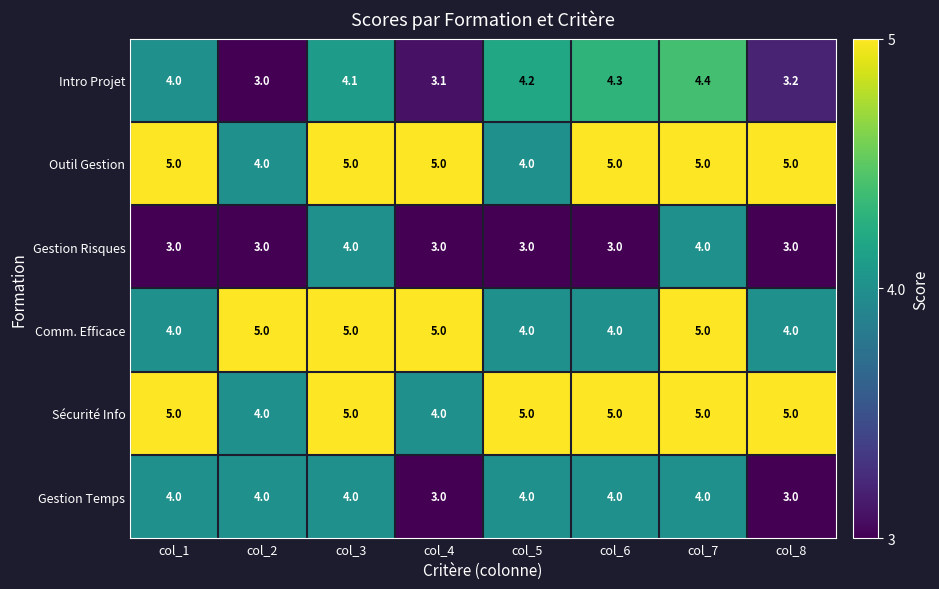

Which series has the largest range (max minus min)?

Intro Projet